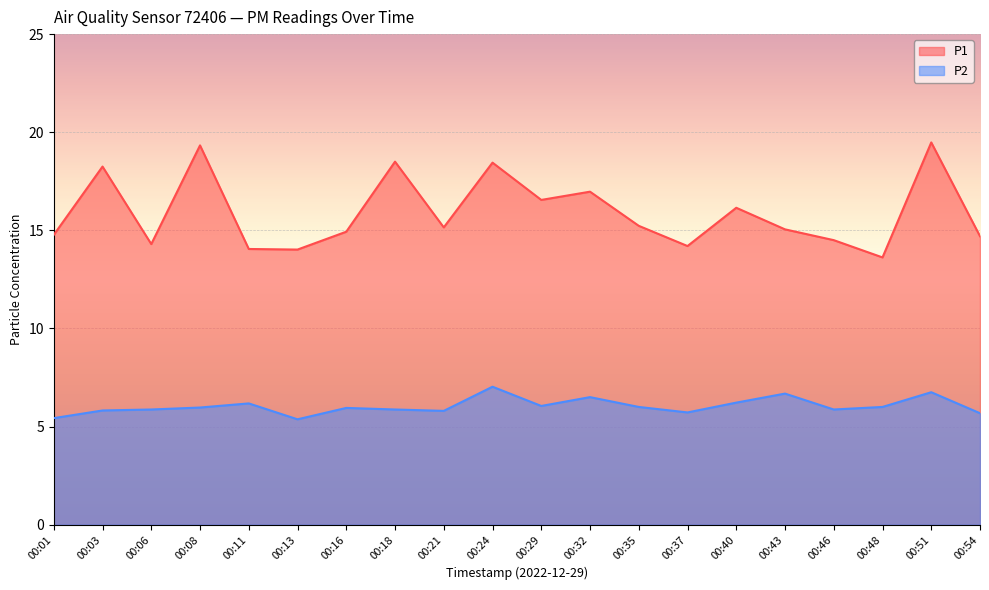

Between 00:32 and 00:51, which series saw the biggest shift?

P1